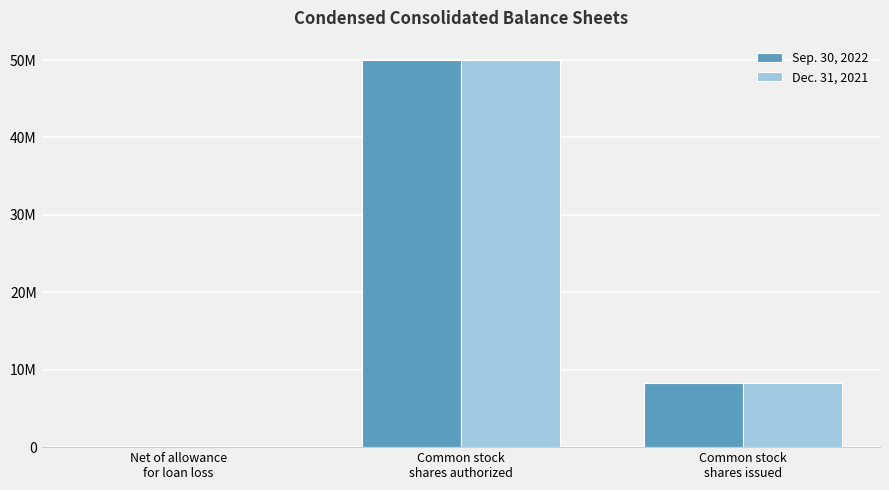

Does the chart contain stacked bars?

No